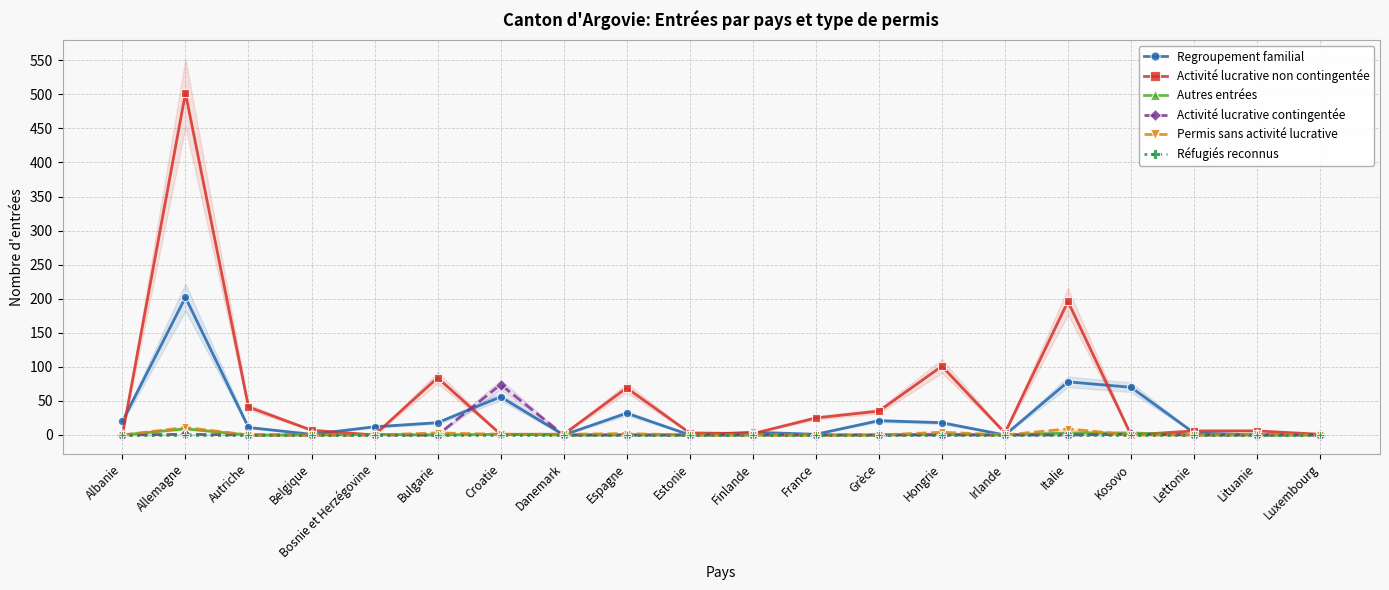

True or false: Activité lucrative non contingentée has more than 0 interior local peaks.

True